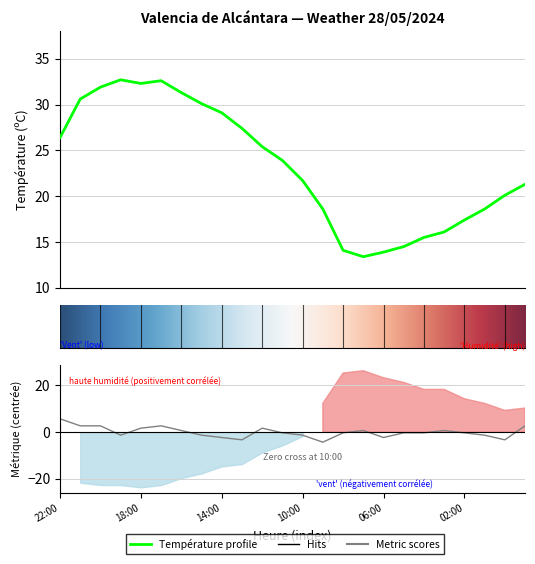

Reading left to right, transcribe all the data shown in this chart.

Température (ºC): 22:00=26.4	21:00=30.6	20:00=31.9	19:00=32.7	18:00=32.3	17:00=32.6	16:00=31.3	15:00=30.1	14:00=29.1	13:00=27.4	12:00=25.4	11:00=23.9	10:00=21.7	09:00=18.6	08:00=14.1	07:00=13.4	06:00=13.9	05:00=14.5	04:00=15.5	03:00=16.1	02:00=17.4	01:00=18.6	00:00=20.1	23:00=21.3
Vitesse du vent (km/h): 22:00=5.7	21:00=2.7	20:00=2.7	19:00=-1.3	18:00=1.7	17:00=2.7	16:00=0.7	15:00=-1.3	14:00=-2.3	13:00=-3.3	12:00=1.7	11:00=-0.3	10:00=-1.3	09:00=-4.3	08:00=-0.3	07:00=0.7	06:00=-2.3	05:00=-0.3	04:00=-0.3	03:00=0.7	02:00=-0.3	01:00=-1.3	00:00=-3.3	23:00=2.7